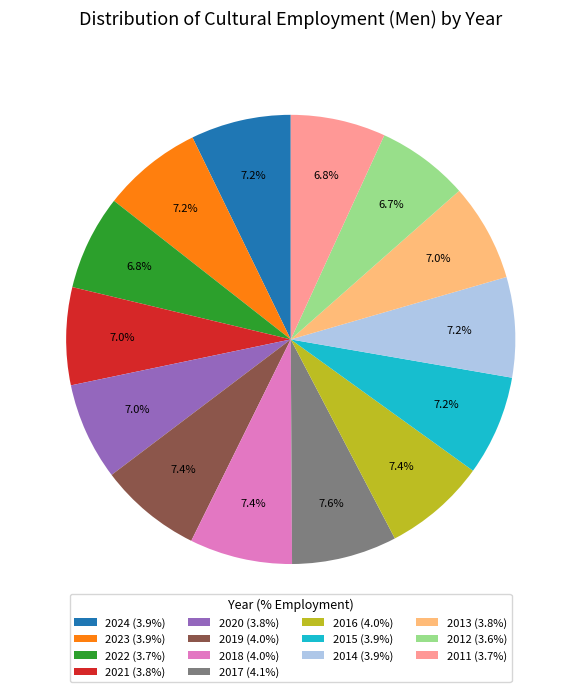

To the nearest percent, what is the combined percentage of 2023 and 2011?

14%